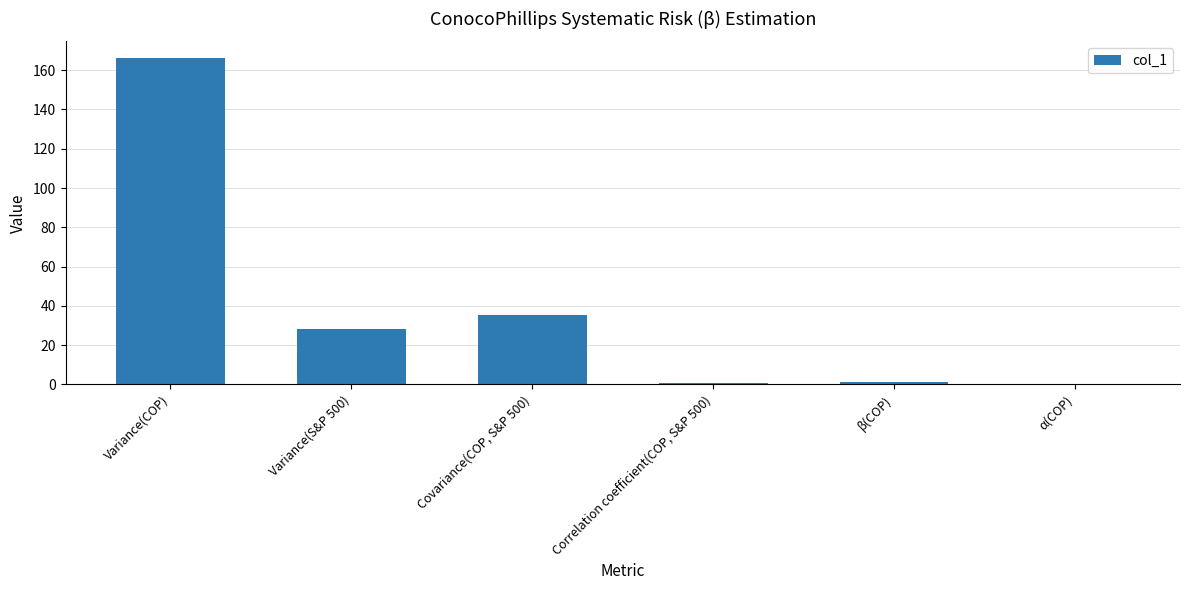

Is it true that the value at Variance(COP) is 75.2?

False